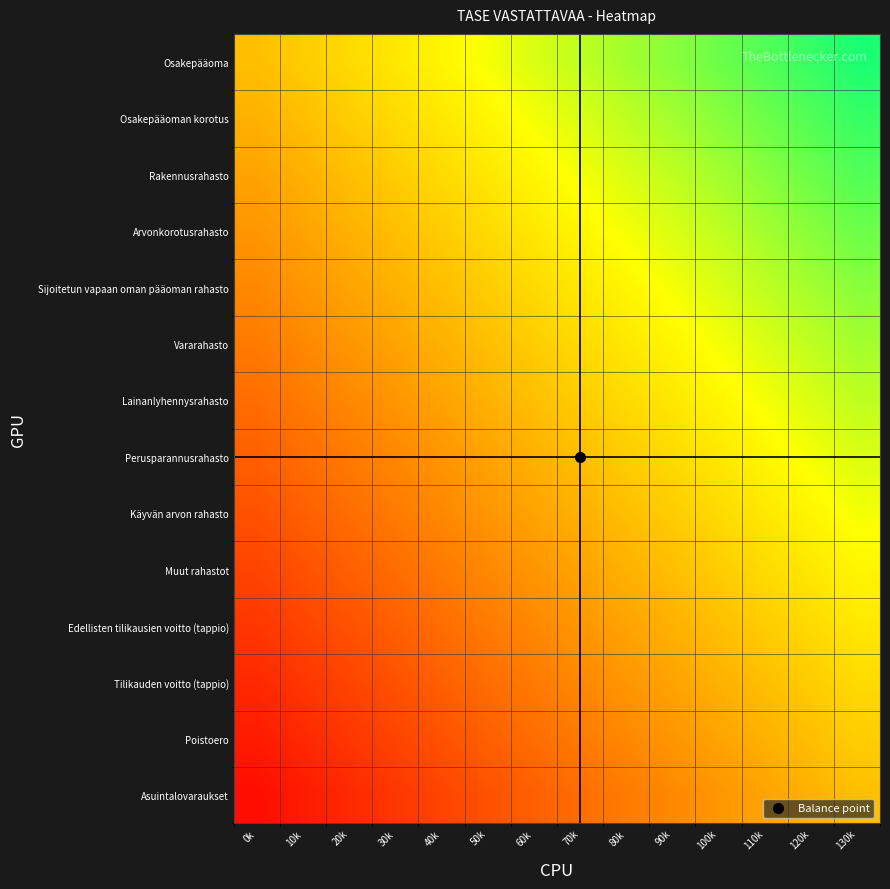

Reading right to left, transcribe all the data shown in this chart.

Osakepääoma: 130k=0.9	120k=0.9	110k=0.8	100k=0.7	90k=0.6	80k=0.6	70k=0.5	60k=0.4	50k=0.4	40k=0.3	30k=0.2	20k=0.1	10k=0.1	0k=0.0
Osakepääoman korotus: 130k=0.9	120k=0.8	110k=0.7	100k=0.6	90k=0.6	80k=0.5	70k=0.4	60k=0.4	50k=0.3	40k=0.2	30k=0.1	20k=0.1	10k=0.0	0k=-0.1
Rakennusrahasto: 130k=0.8	120k=0.7	110k=0.6	100k=0.6	90k=0.5	80k=0.4	70k=0.4	60k=0.3	50k=0.2	40k=0.1	30k=0.1	20k=0.0	10k=-0.1	0k=-0.1
Arvonkorotusrahasto: 130k=0.7	120k=0.6	110k=0.6	100k=0.5	90k=0.4	80k=0.4	70k=0.3	60k=0.2	50k=0.1	40k=0.1	30k=0.0	20k=-0.1	10k=-0.1	0k=-0.2
Sijoitetun vapaan oman pääoman rahasto: 130k=0.6	120k=0.6	110k=0.5	100k=0.4	90k=0.4	80k=0.3	70k=0.2	60k=0.1	50k=0.1	40k=0.0	30k=-0.1	20k=-0.1	10k=-0.2	0k=-0.3
Vararahasto: 130k=0.6	120k=0.5	110k=0.4	100k=0.4	90k=0.3	80k=0.2	70k=0.1	60k=0.1	50k=0.0	40k=-0.1	30k=-0.1	20k=-0.2	10k=-0.3	0k=-0.4
Lainanlyhennysrahasto: 130k=0.5	120k=0.4	110k=0.4	100k=0.3	90k=0.2	80k=0.1	70k=0.1	60k=0.0	50k=-0.1	40k=-0.1	30k=-0.2	20k=-0.3	10k=-0.4	0k=-0.4
Perusparannusrahasto: 130k=0.4	120k=0.4	110k=0.3	100k=0.2	90k=0.1	80k=0.1	70k=0.0	60k=-0.1	50k=-0.1	40k=-0.2	30k=-0.3	20k=-0.4	10k=-0.4	0k=-0.5
Käyvän arvon rahasto: 130k=0.4	120k=0.3	110k=0.2	100k=0.1	90k=0.1	80k=0.0	70k=-0.1	60k=-0.1	50k=-0.2	40k=-0.3	30k=-0.4	20k=-0.4	10k=-0.5	0k=-0.6
Muut rahastot: 130k=0.3	120k=0.2	110k=0.1	100k=0.1	90k=0.0	80k=-0.1	70k=-0.1	60k=-0.2	50k=-0.3	40k=-0.4	30k=-0.4	20k=-0.5	10k=-0.6	0k=-0.6
Edellisten tilikausien voitto (tappio): 130k=0.2	120k=0.1	110k=0.1	100k=0.0	90k=-0.1	80k=-0.1	70k=-0.2	60k=-0.3	50k=-0.4	40k=-0.4	30k=-0.5	20k=-0.6	10k=-0.6	0k=-0.7
Tilikauden voitto (tappio): 130k=0.1	120k=0.1	110k=0.0	100k=-0.1	90k=-0.1	80k=-0.2	70k=-0.3	60k=-0.4	50k=-0.4	40k=-0.5	30k=-0.6	20k=-0.6	10k=-0.7	0k=-0.8
Poistoero: 130k=0.1	120k=0.0	110k=-0.1	100k=-0.1	90k=-0.2	80k=-0.3	70k=-0.4	60k=-0.4	50k=-0.5	40k=-0.6	30k=-0.6	20k=-0.7	10k=-0.8	0k=-0.9
Asuintalovaraukset: 130k=0.0	120k=-0.1	110k=-0.1	100k=-0.2	90k=-0.3	80k=-0.4	70k=-0.4	60k=-0.5	50k=-0.6	40k=-0.6	30k=-0.7	20k=-0.8	10k=-0.9	0k=-0.9